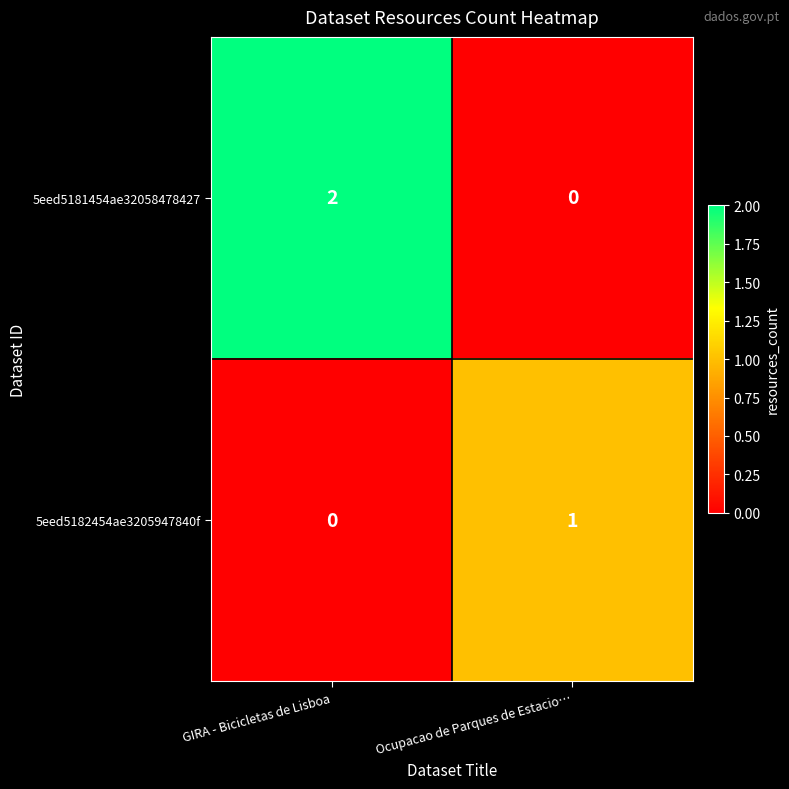

Rank the series by their maximum value, from lowest to highest.

5eed5182454ae3205947840f, 5eed5181454ae32058478427